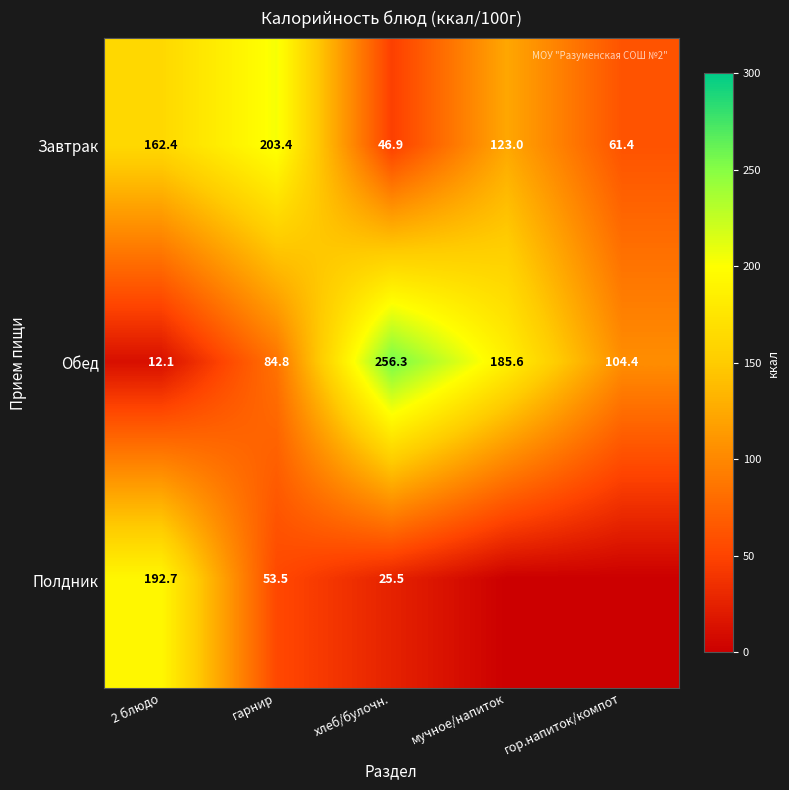

What is the greatest value displayed?

256.3